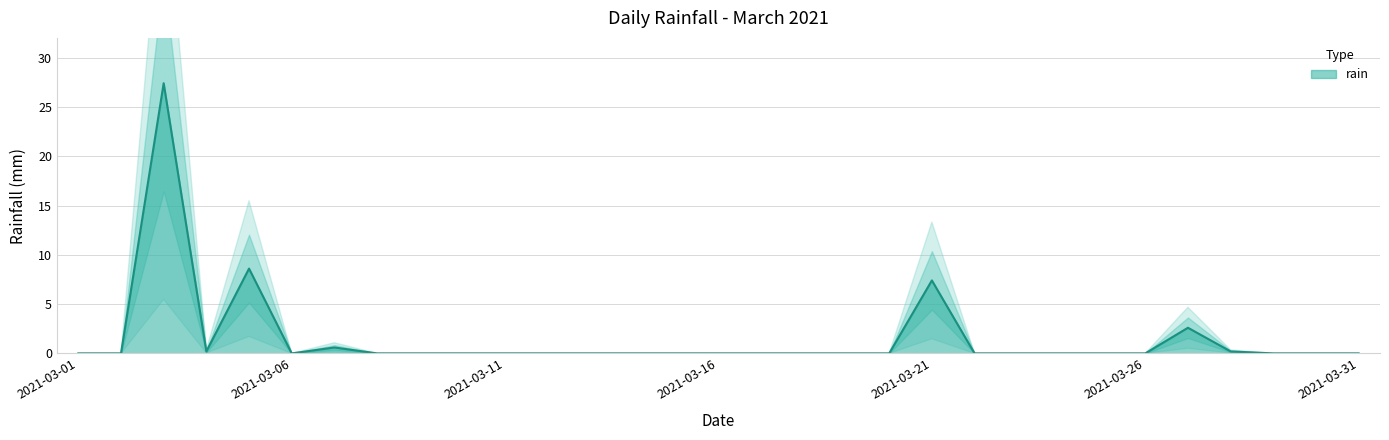

Which category has the highest value across all series?

2021-03-03